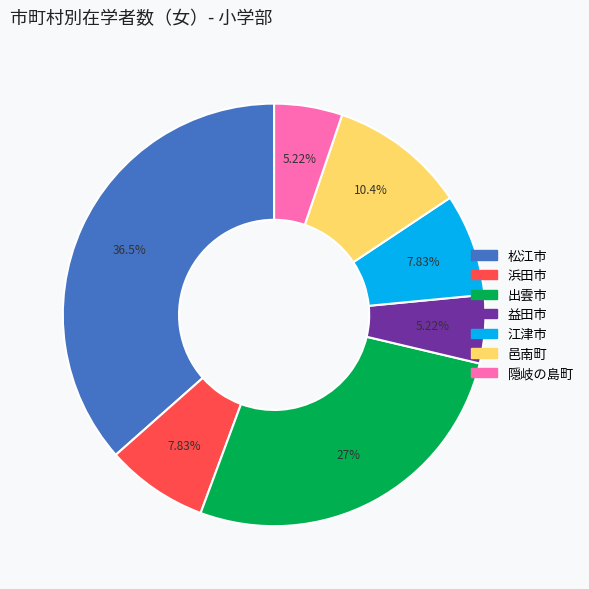

Is there a majority slice in this chart?

No